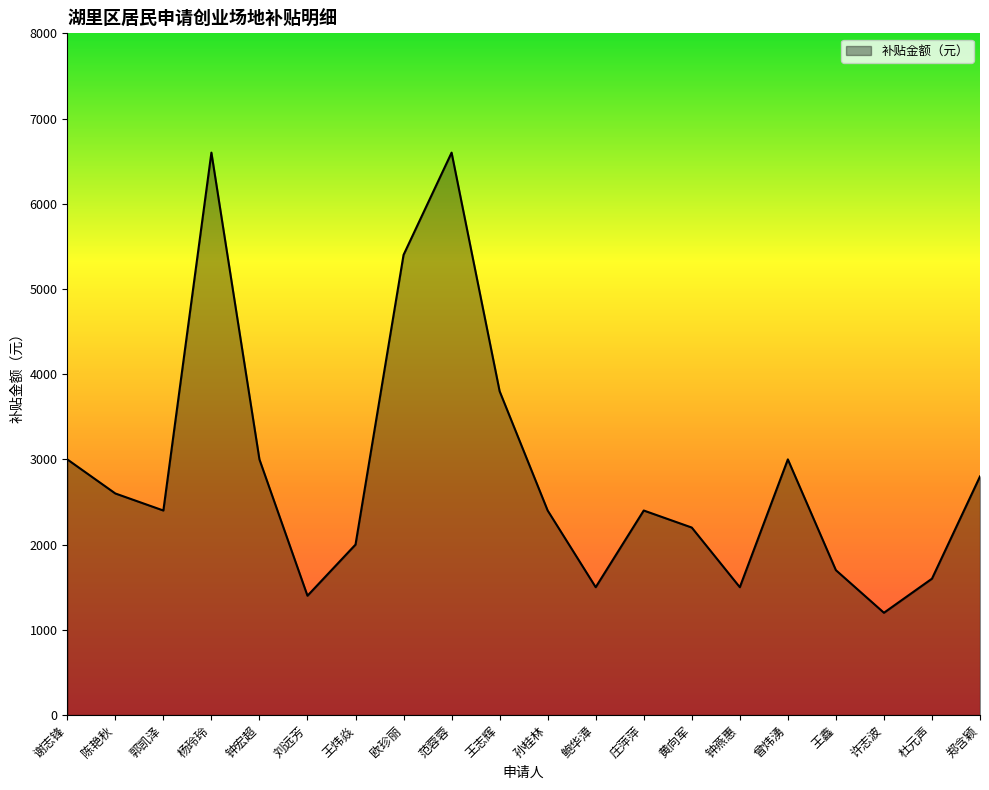

What position from the right is 杜元声?

2